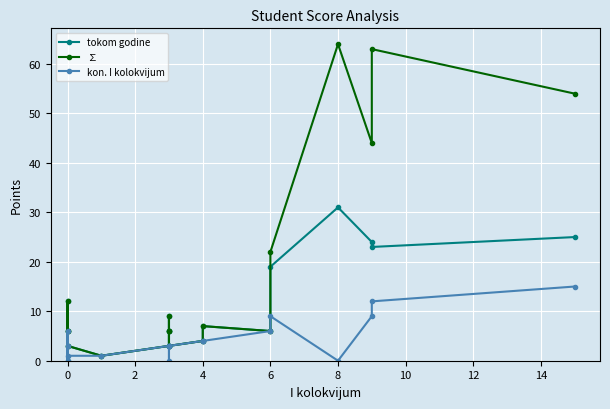

Rank the series by their average value, from lowest to highest.

kon. I kolokvijum, tokom godine, ∑